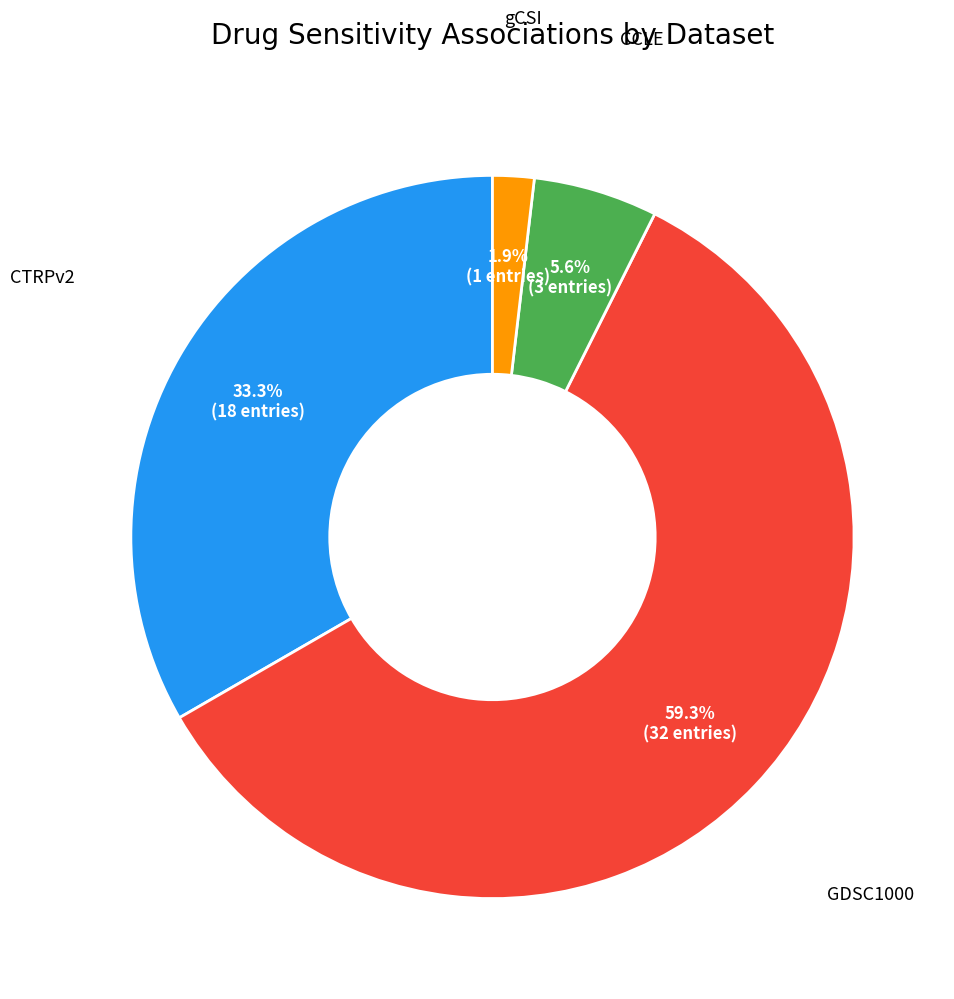

Does any single category account for the majority?

Yes